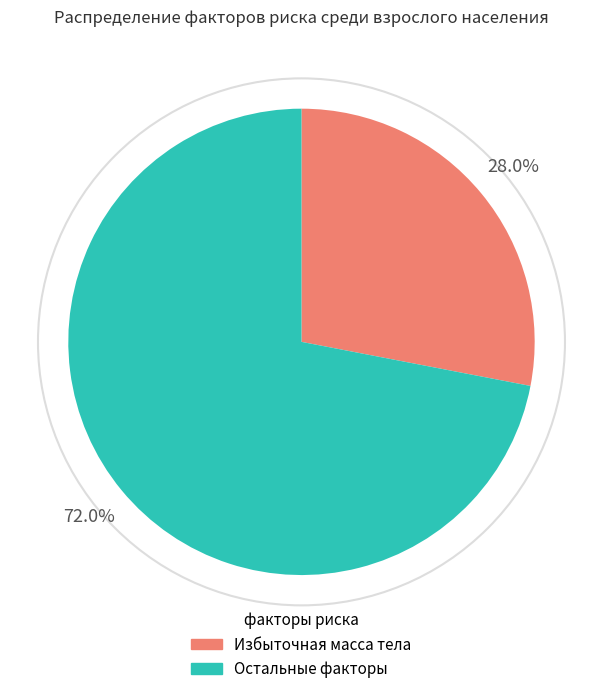

Is there a majority slice in this chart?

Yes